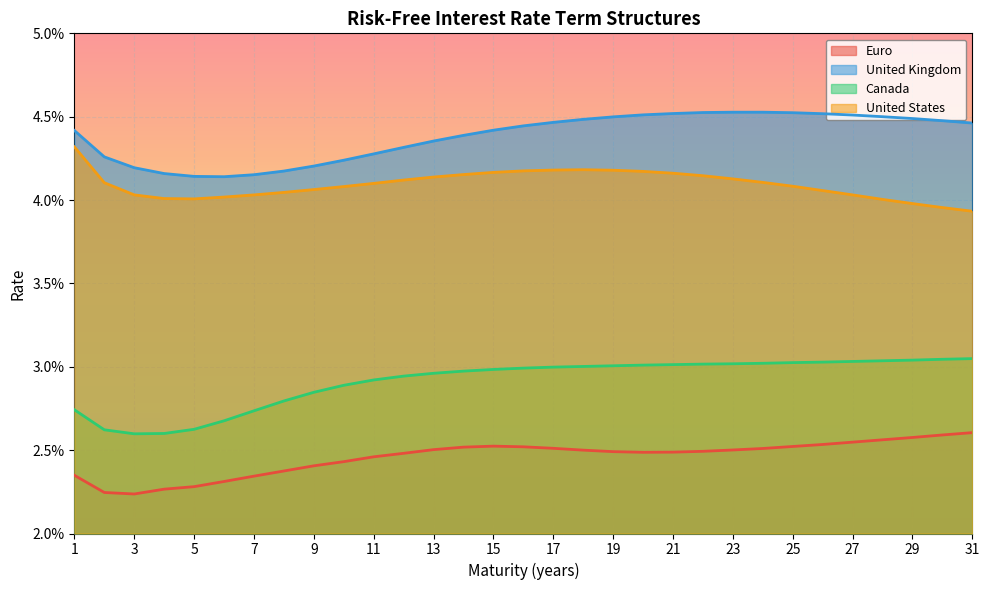

Reading right to left, extract all data points from this chart.

Euro: 31=0.0	30=0.0	29=0.0	28=0.0	27=0.0	26=0.0	25=0.0	24=0.0	23=0.0	22=0.0	21=0.0	20=0.0	19=0.0	18=0.0	17=0.0	16=0.0	15=0.0	14=0.0	13=0.0	12=0.0	11=0.0	10=0.0	9=0.0	8=0.0	7=0.0	6=0.0	5=0.0	4=0.0	3=0.0	2=0.0	1=0.0
United Kingdom: 31=0.0	30=0.0	29=0.0	28=0.0	27=0.0	26=0.0	25=0.0	24=0.0	23=0.0	22=0.0	21=0.0	20=0.0	19=0.0	18=0.0	17=0.0	16=0.0	15=0.0	14=0.0	13=0.0	12=0.0	11=0.0	10=0.0	9=0.0	8=0.0	7=0.0	6=0.0	5=0.0	4=0.0	3=0.0	2=0.0	1=0.0
Canada: 31=0.0	30=0.0	29=0.0	28=0.0	27=0.0	26=0.0	25=0.0	24=0.0	23=0.0	22=0.0	21=0.0	20=0.0	19=0.0	18=0.0	17=0.0	16=0.0	15=0.0	14=0.0	13=0.0	12=0.0	11=0.0	10=0.0	9=0.0	8=0.0	7=0.0	6=0.0	5=0.0	4=0.0	3=0.0	2=0.0	1=0.0
United States: 31=0.0	30=0.0	29=0.0	28=0.0	27=0.0	26=0.0	25=0.0	24=0.0	23=0.0	22=0.0	21=0.0	20=0.0	19=0.0	18=0.0	17=0.0	16=0.0	15=0.0	14=0.0	13=0.0	12=0.0	11=0.0	10=0.0	9=0.0	8=0.0	7=0.0	6=0.0	5=0.0	4=0.0	3=0.0	2=0.0	1=0.0